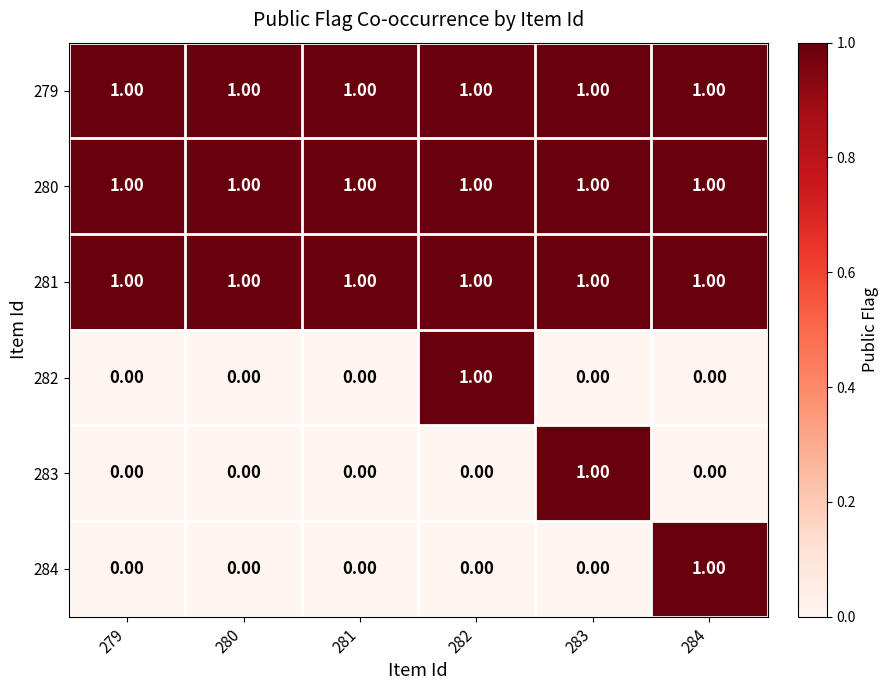

Count the number of data series in this chart.

6